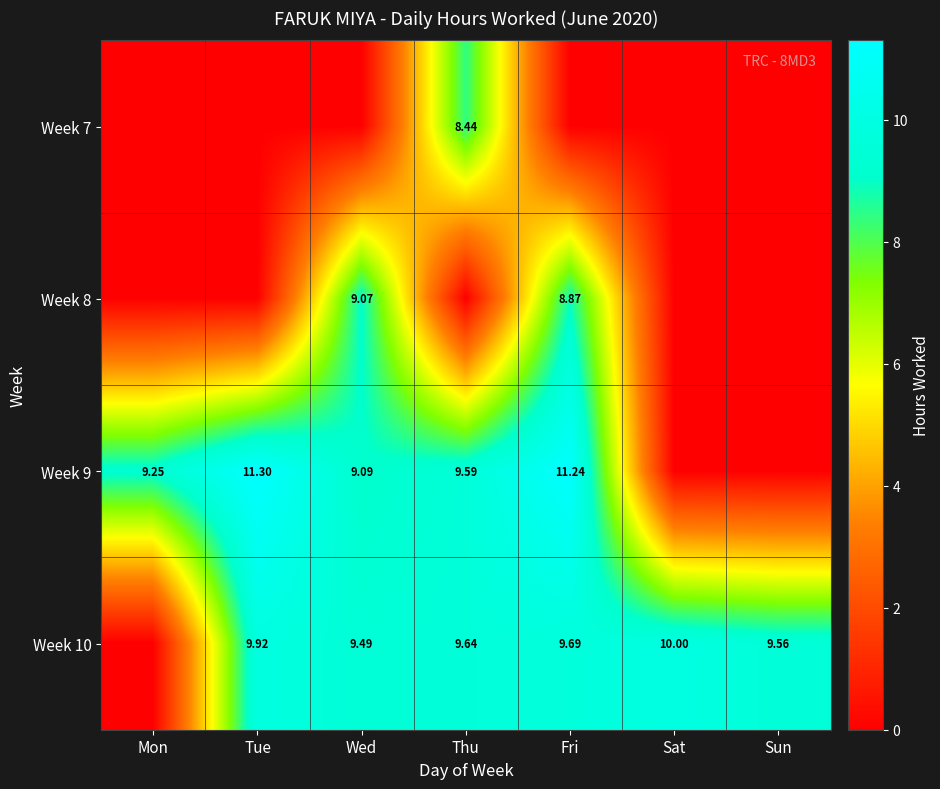

Which has a higher value, Wed or Mon?

Wed